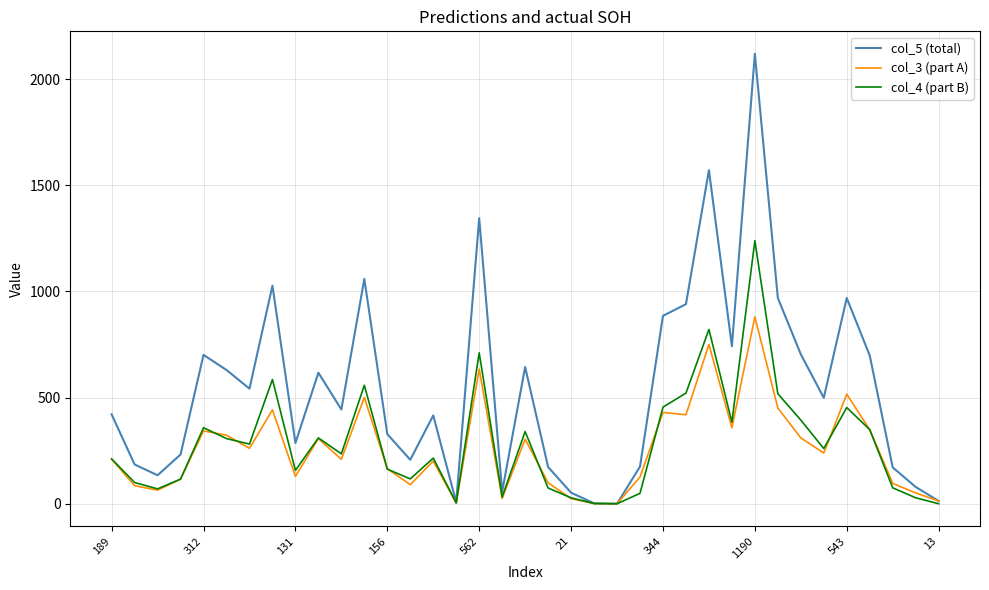

What are all the series names shown in the legend?

col_5 (total), col_3 (part A), col_4 (part B)